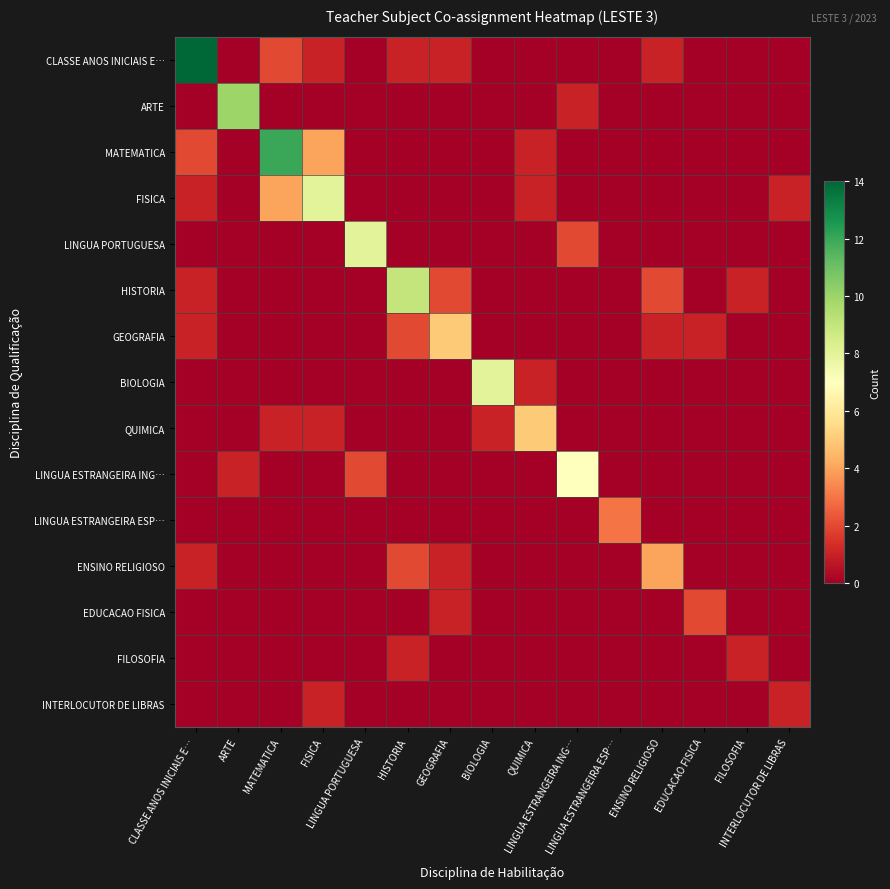

Between LINGUA ESTRANGEIRA ESP… and FILOSOFIA, which is larger?

LINGUA ESTRANGEIRA ESP…